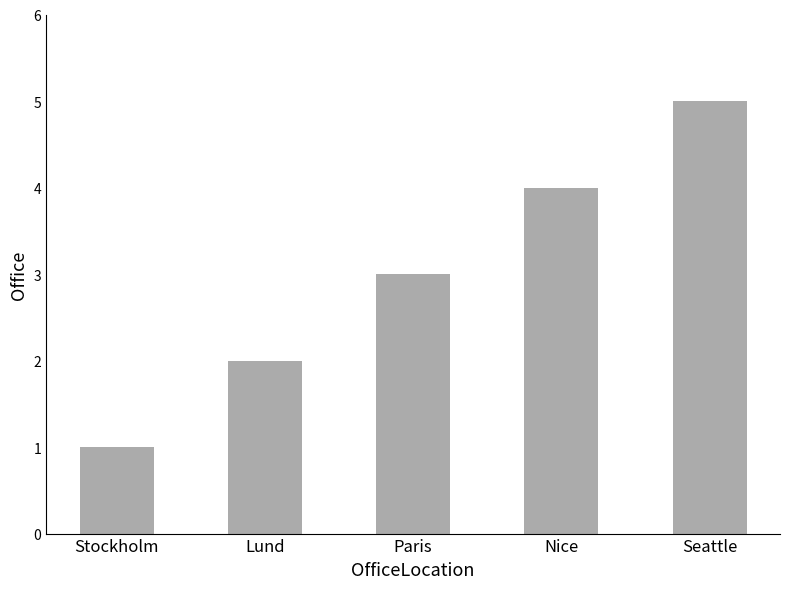

Reading left to right, transcribe all the data shown in this chart.

Stockholm=1	Lund=2	Paris=3	Nice=4	Seattle=5